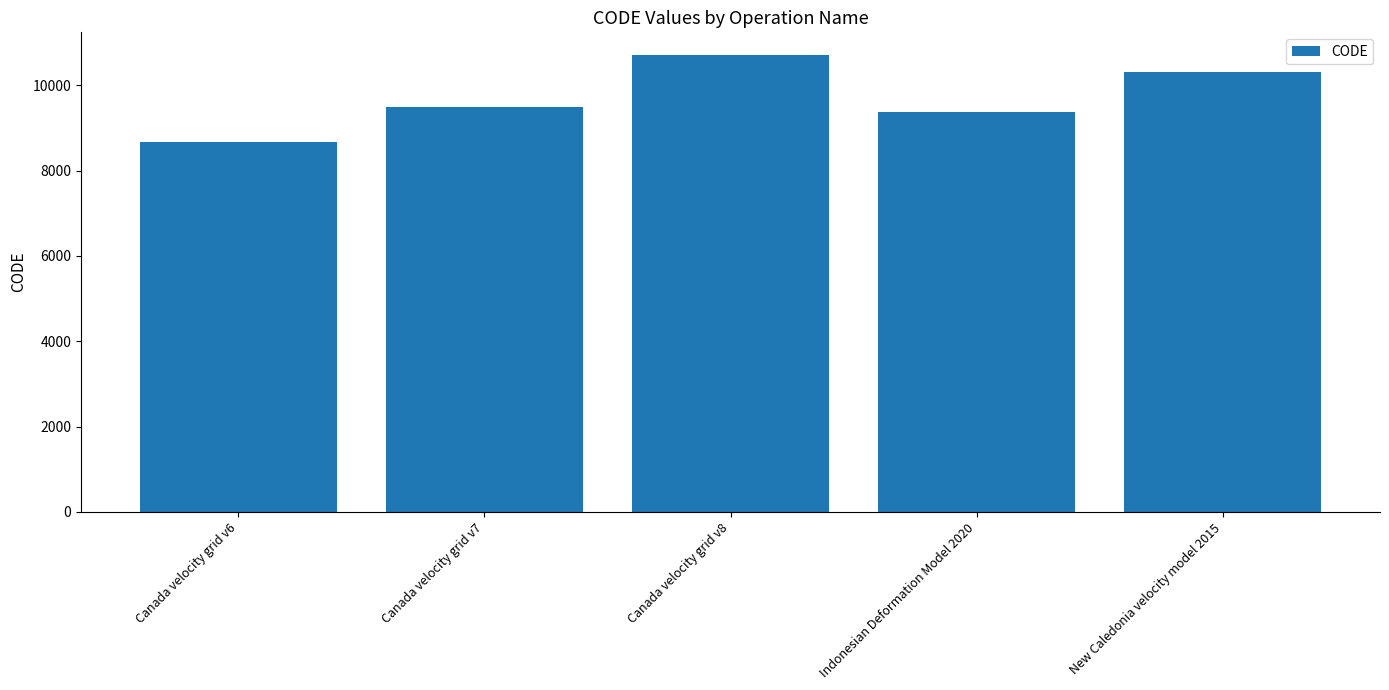

What is the ratio of the value at New Caledonia velocity model 2015 to the value at Canada velocity grid v6?

1.2